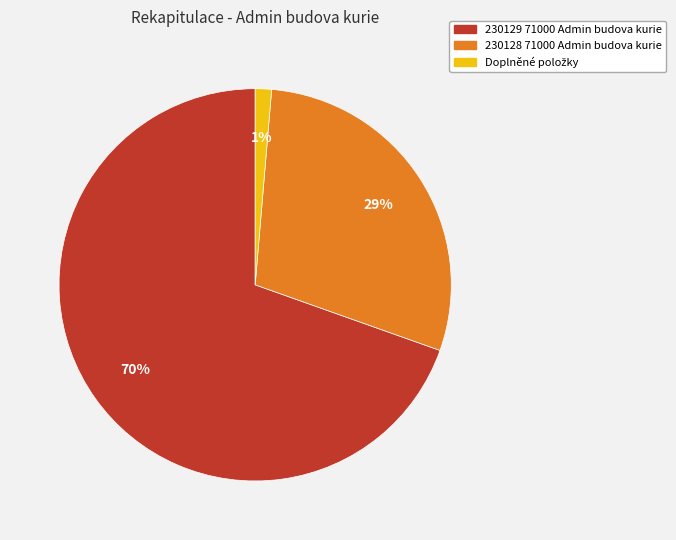

Combined, do 230129 71000 Admin budova kurie and 230128 71000 Admin budova kurie account for over 50%?

Yes